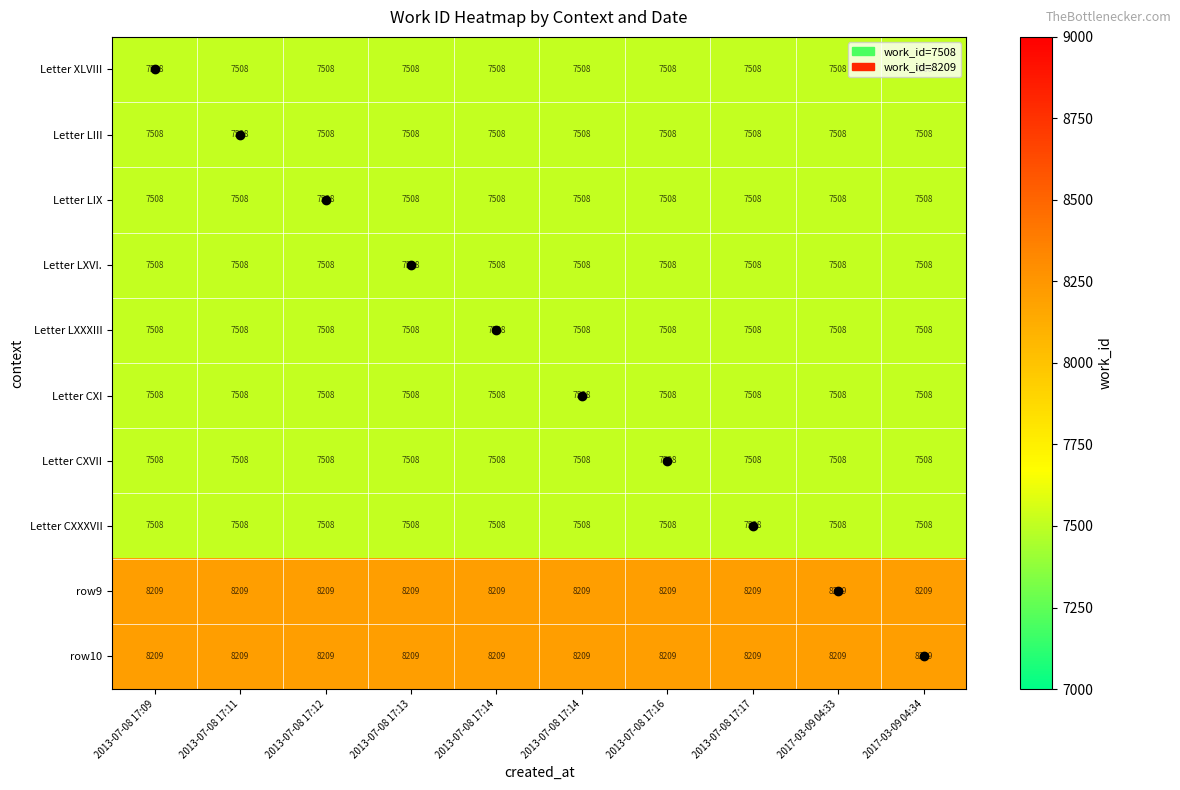

How many categories are shown in the chart?

10